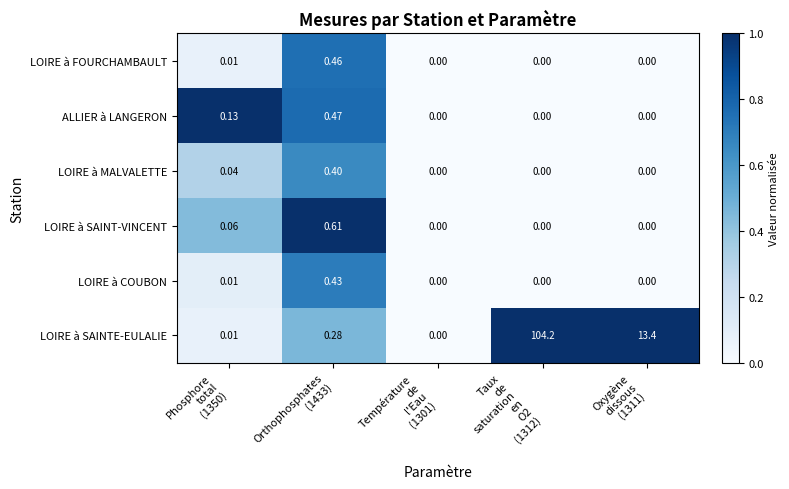

What is the total value across all series at Oxygène
dissous
(1311)?

13.4